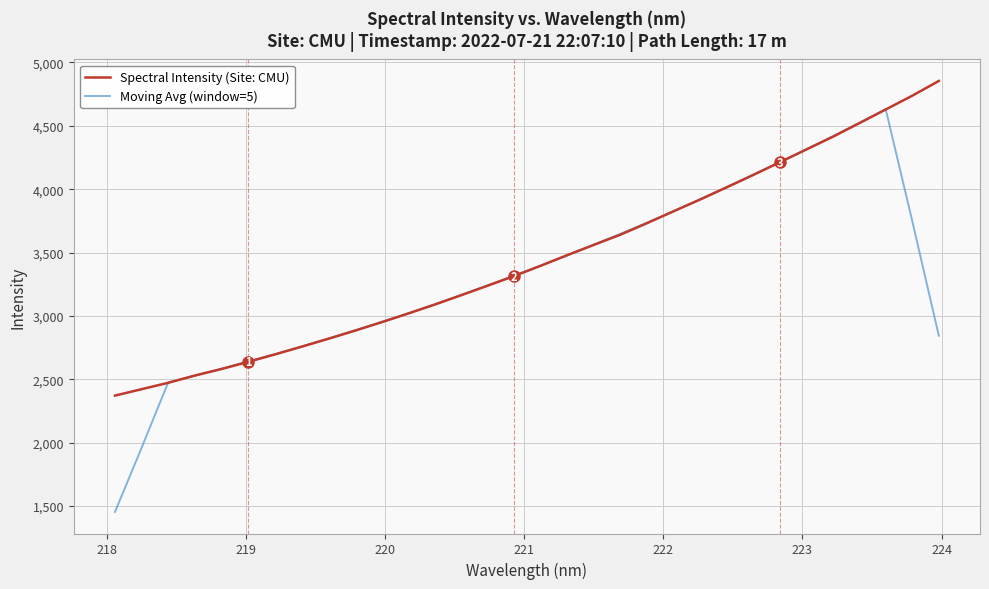

Which series has the largest range (max minus min)?

Moving Avg (window=5)